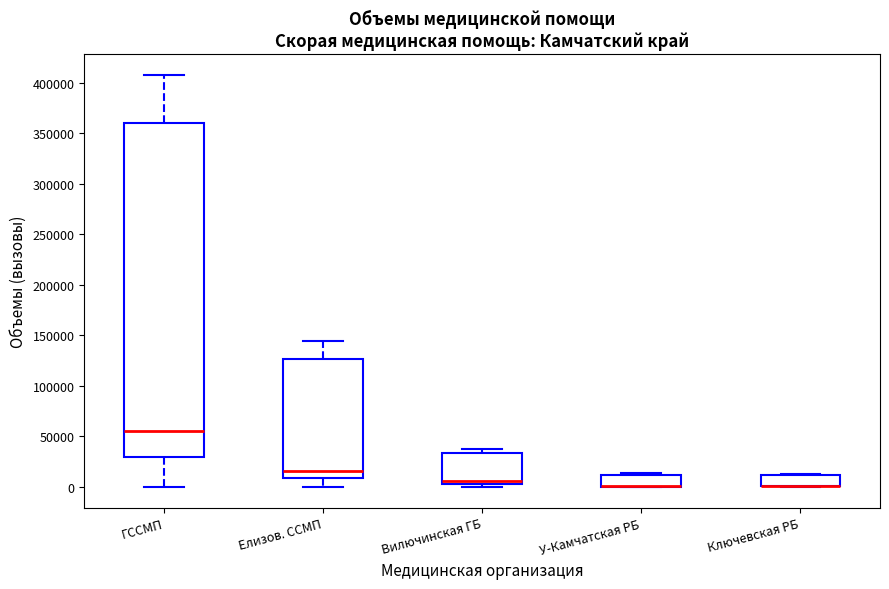

Where is the lower edge of the box for Ключевская РБ on the y-axis? The values are not printed on the chart, so give them approximately, as read against the axis.

0